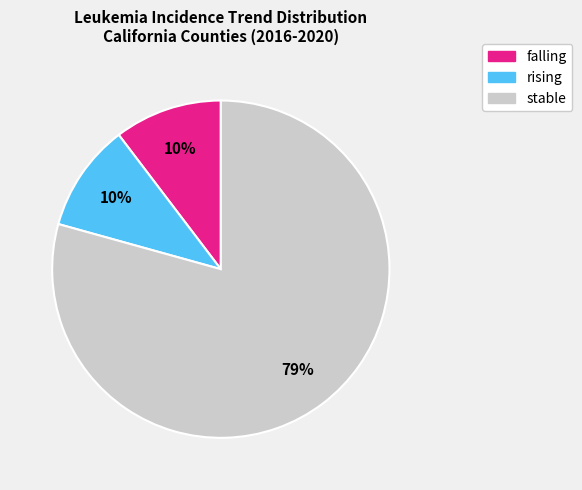

What percentage is the rising slice, to the nearest percent?

10%